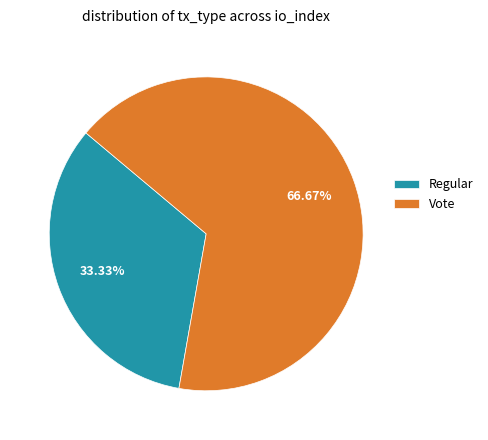

Is the sum of Vote and Regular greater than half?

Yes